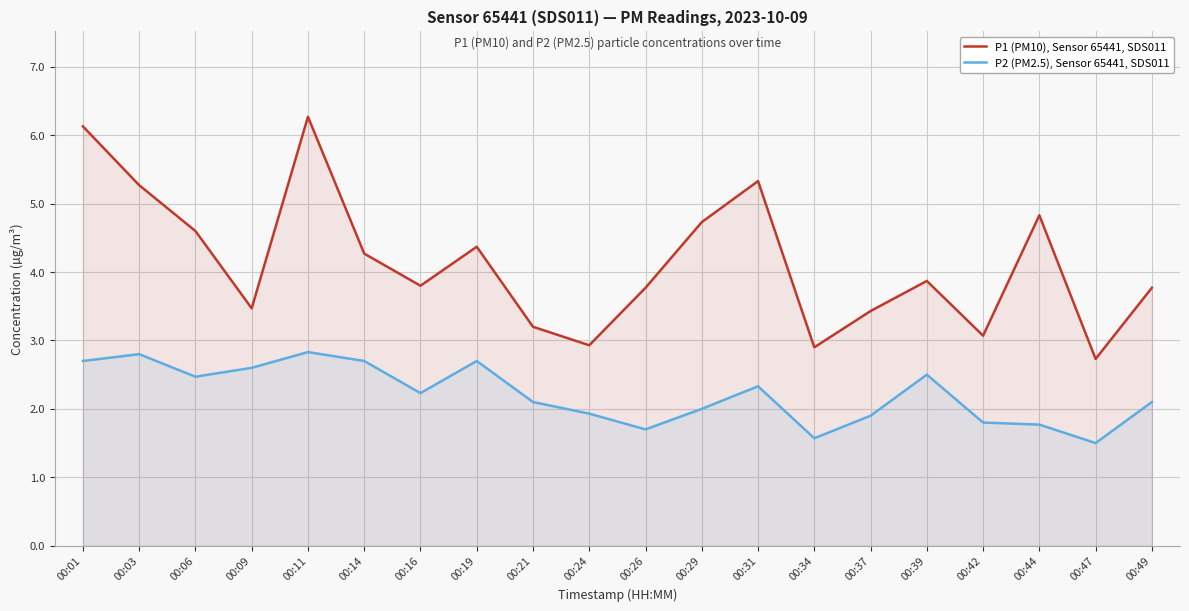

Reading left to right, extract all data points from this chart.

P1 (PM10), Sensor 65441, SDS011: 00:01=6.1	00:03=5.3	00:06=4.6	00:09=3.5	00:11=6.3	00:14=4.3	00:16=3.8	00:19=4.4	00:21=3.2	00:24=2.9	00:26=3.8	00:29=4.7	00:31=5.3	00:34=2.9	00:37=3.4	00:39=3.9	00:42=3.1	00:44=4.8	00:47=2.7	00:49=3.8
P2 (PM2.5), Sensor 65441, SDS011: 00:01=2.7	00:03=2.8	00:06=2.5	00:09=2.6	00:11=2.8	00:14=2.7	00:16=2.2	00:19=2.7	00:21=2.1	00:24=1.9	00:26=1.7	00:29=2.0	00:31=2.3	00:34=1.6	00:37=1.9	00:39=2.5	00:42=1.8	00:44=1.8	00:47=1.5	00:49=2.1